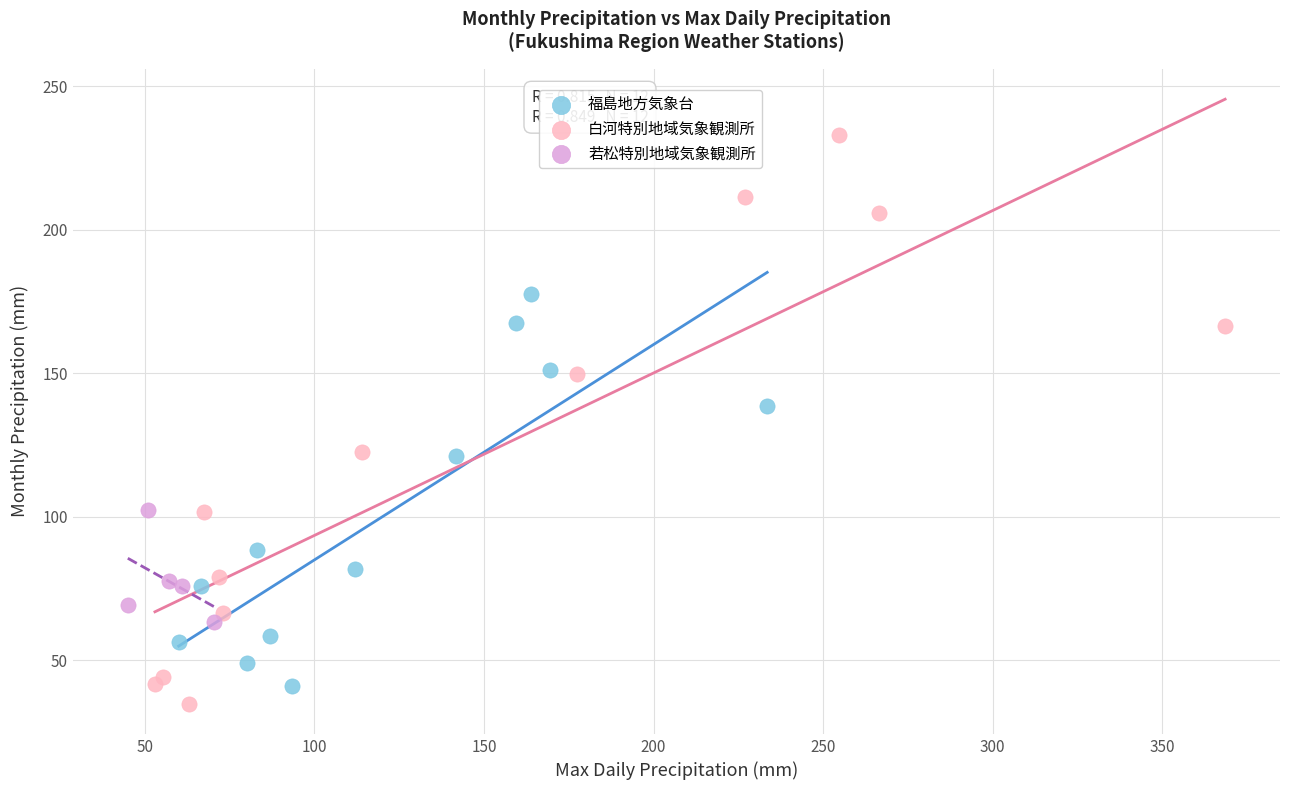

What are all the series names shown in the legend?

福島地方気象台, 白河特別地域気象観測所, 若松特別地域気象観測所